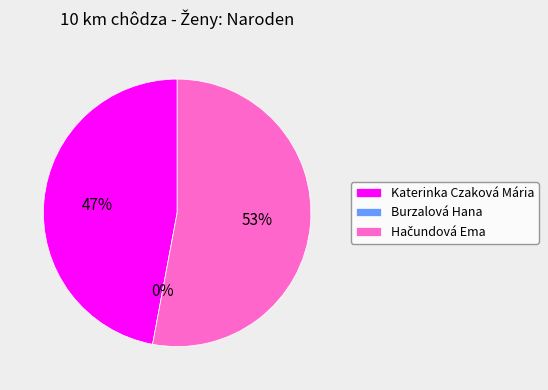

Which category has the biggest portion of the pie?

Hačundová Ema